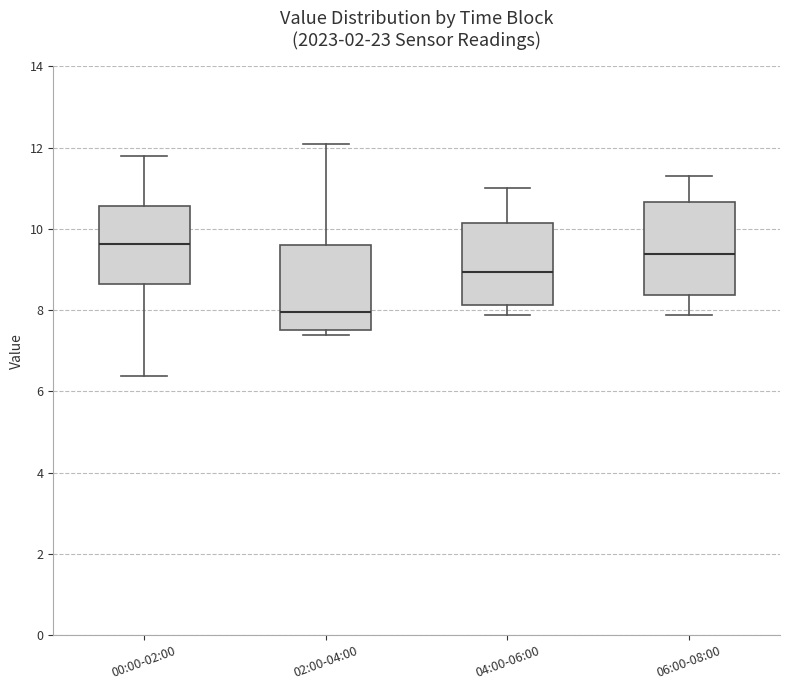

Where does the lower whisker of the box for 06:00-08:00 end on the y-axis? The values are not printed on the chart, so give them approximately, as read against the axis.

7.8